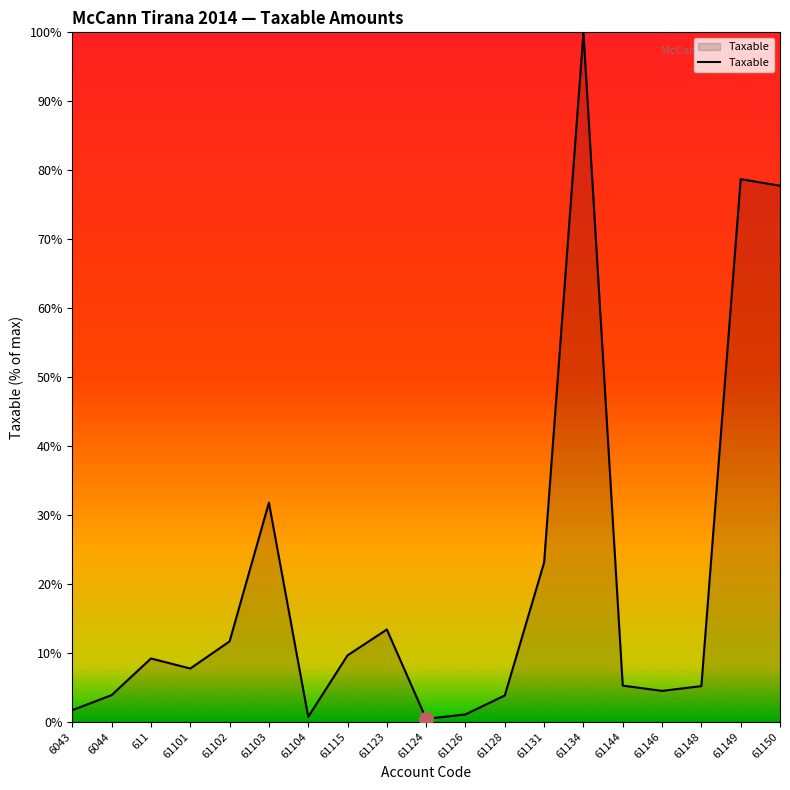

At which category does the data reach its first local valley?

61101